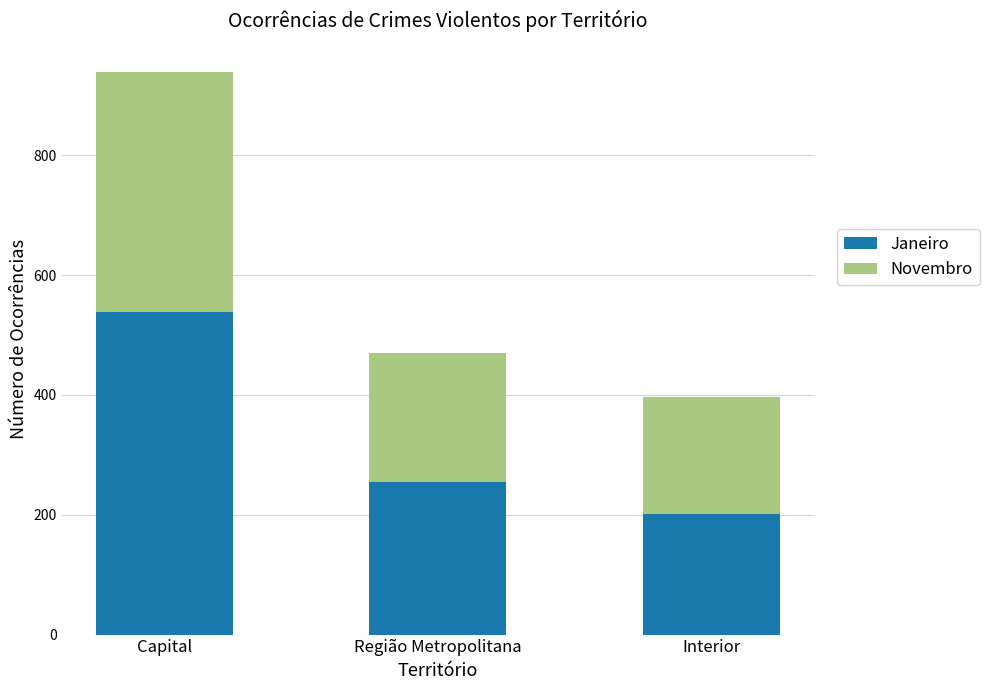

True or false: Janeiro has a value of 446 at Região Metropolitana.

False